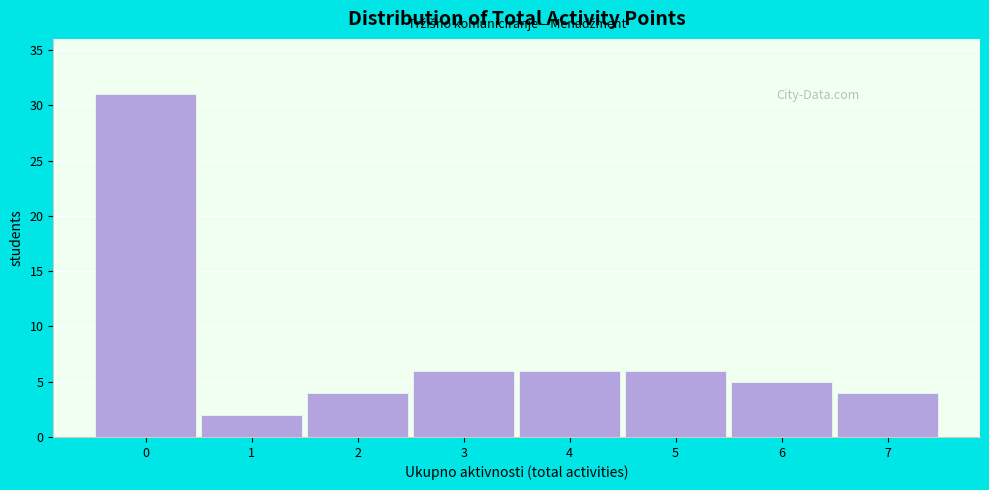

How tall is the bar that spans 3.5 to 4.5 on the x-axis? The values are not printed on the chart, so give them approximately, as read against the axis.

6